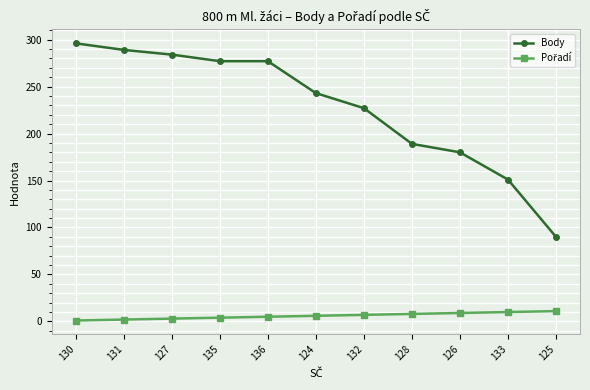

What is the label of the 3rd point from the left?

127